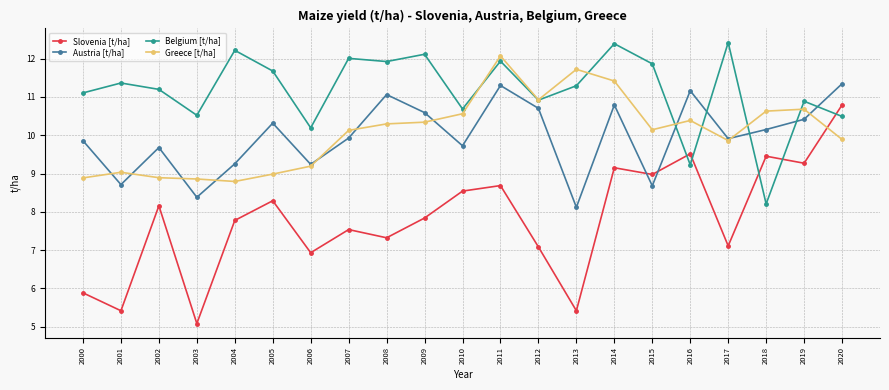

What is the approximate value of Belgium [t/ha] at 2002?

11.2